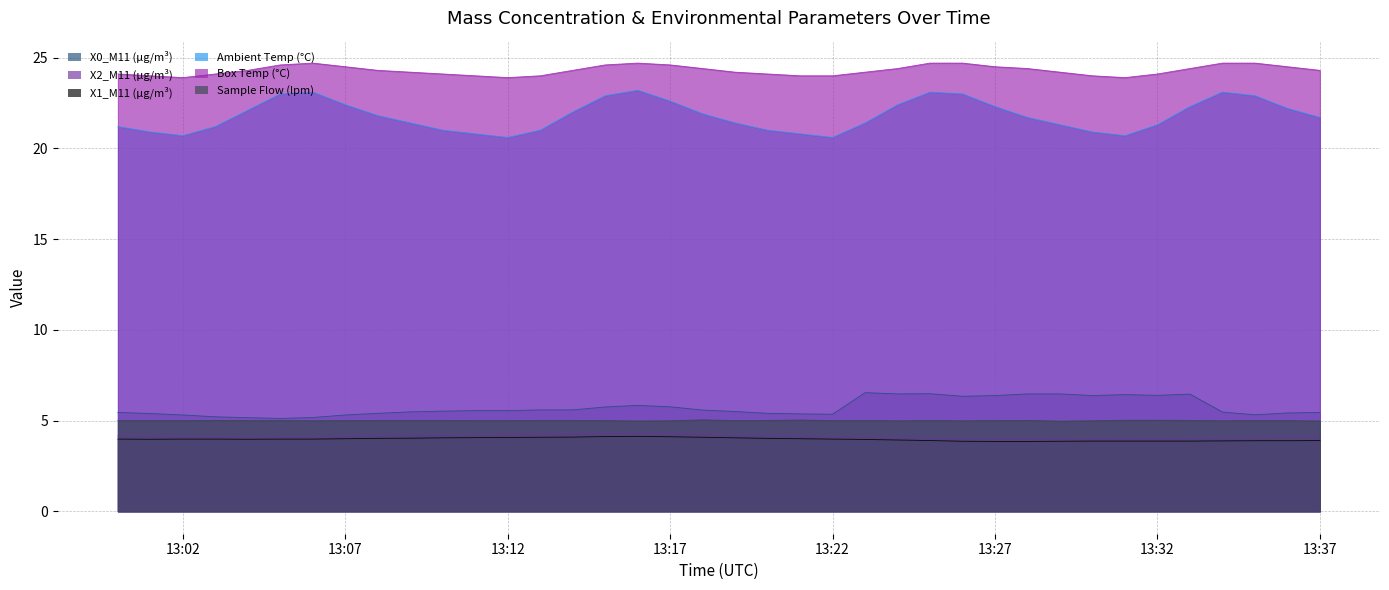

At which category is the sum across all series the highest?

2023-01-29 13:25:00